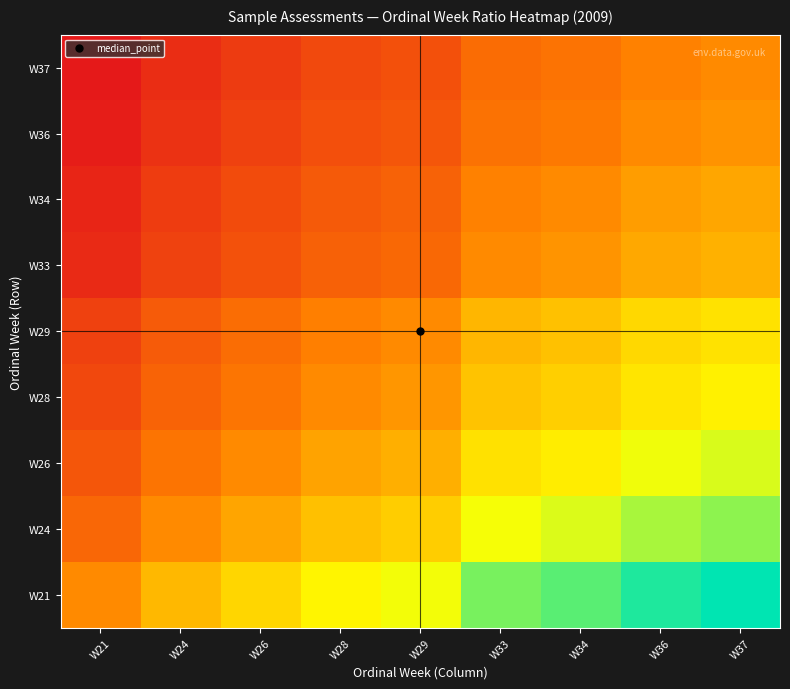

What is the difference between the highest and lowest values at W26?

0.5